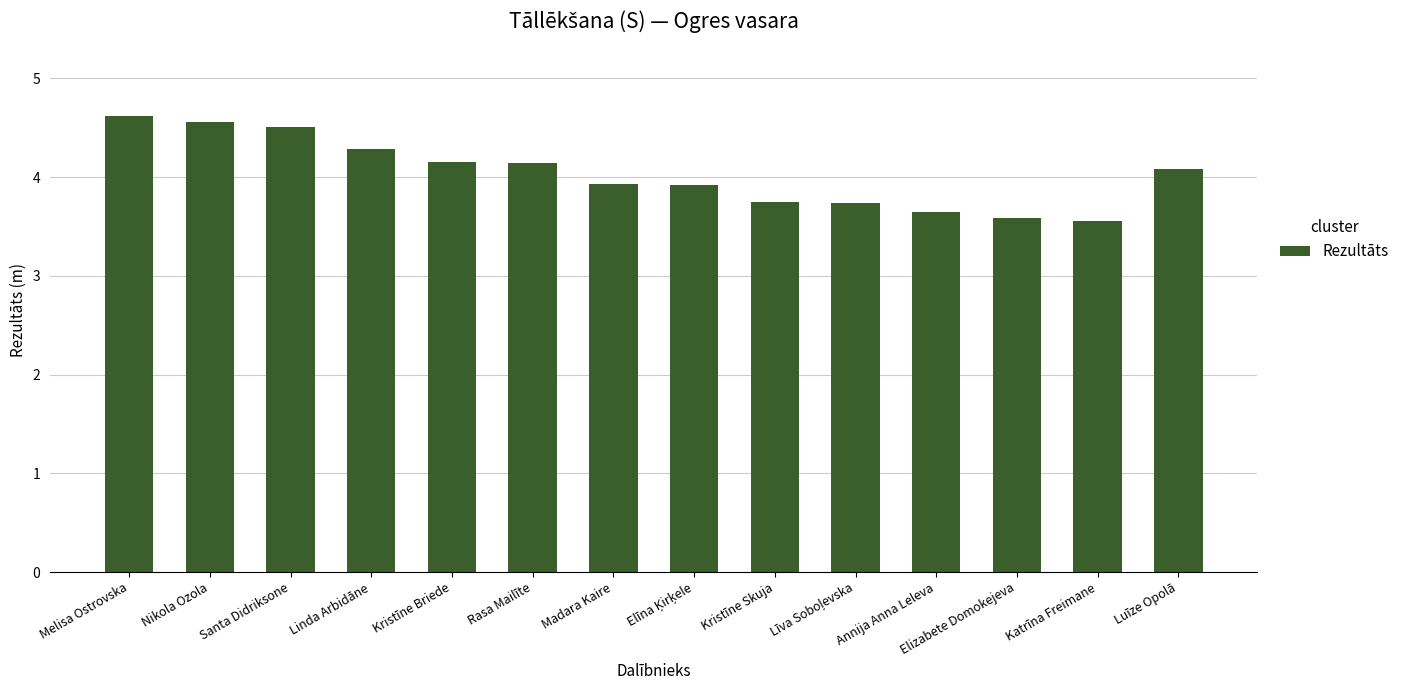

What is the average value?

4.0